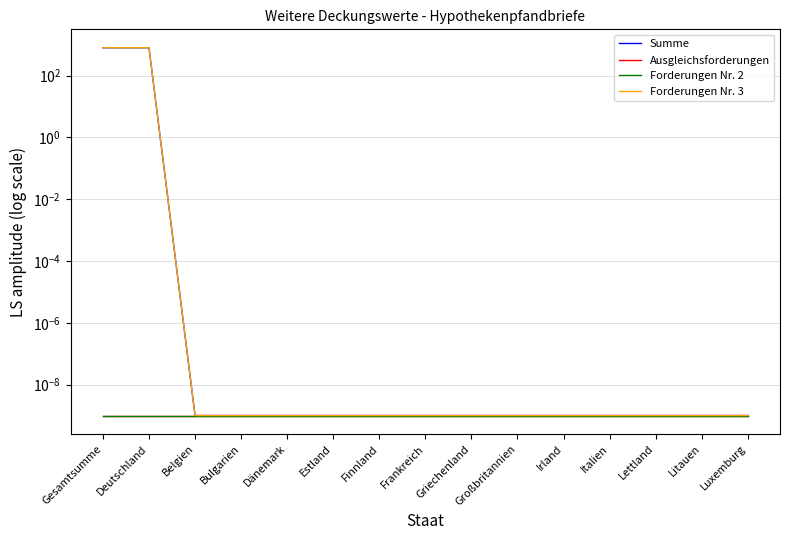

Which series changed the most between Dänemark and Frankreich?

Summe